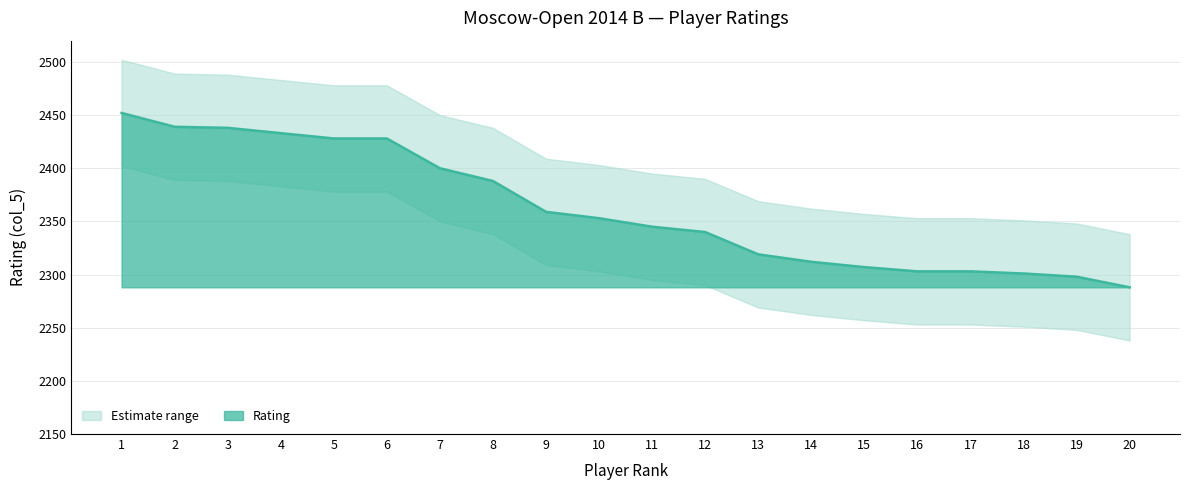

At which label does Rating_upper first exceed 2403?

1